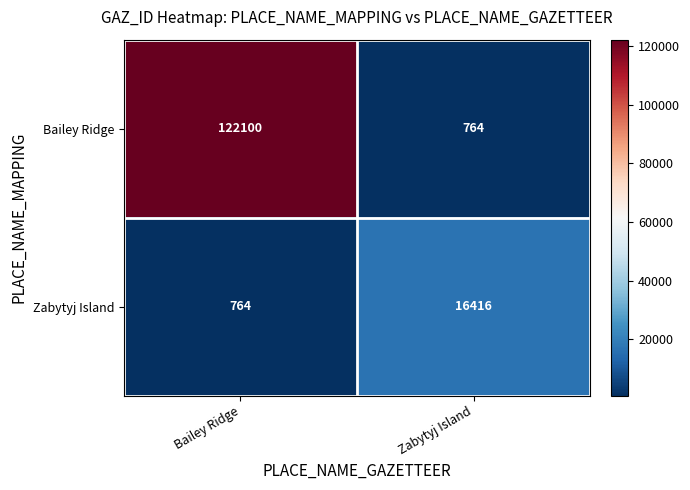

What is the smallest value displayed?

764